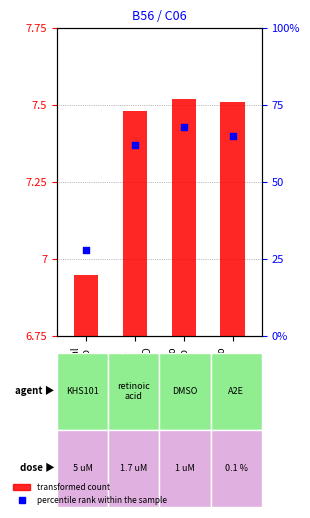

What are all the series names shown in the legend?

transformed count, percentile rank within the sample